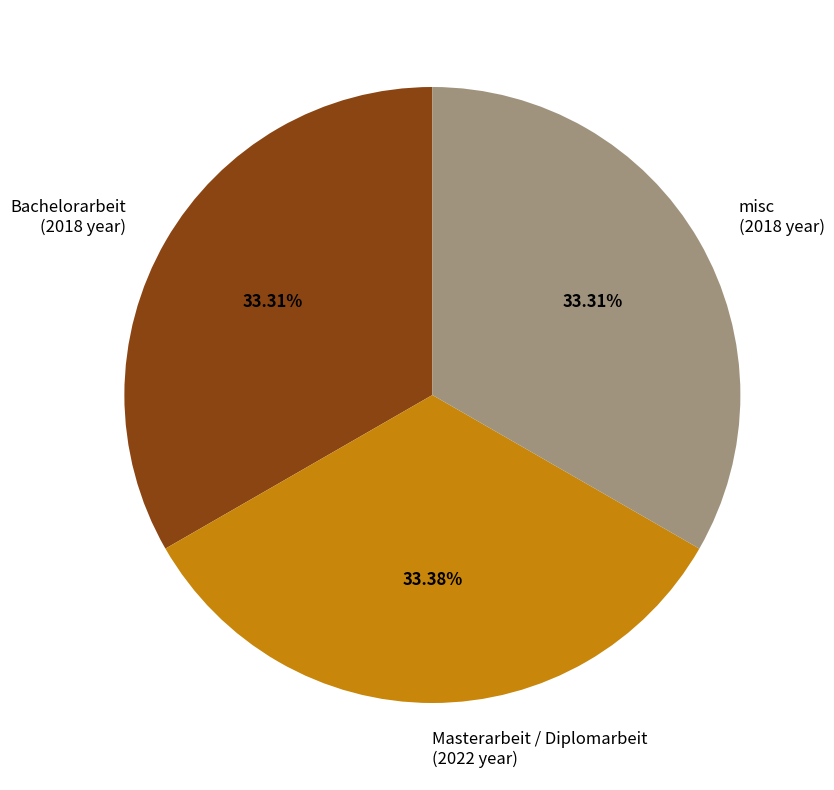

Does any single category account for the majority?

No